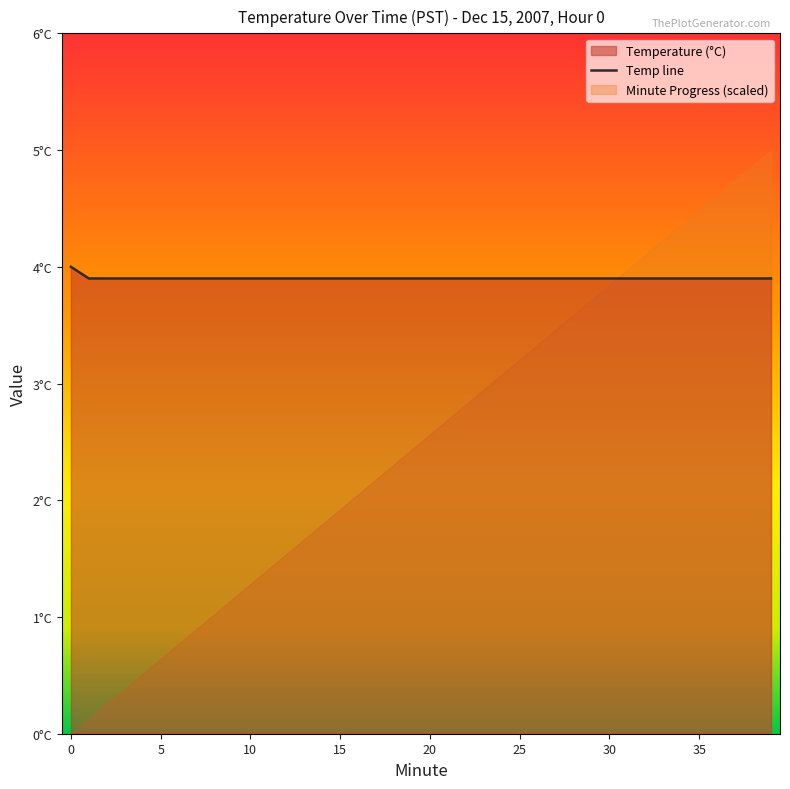

What is the label of the 24th point from the right?

16